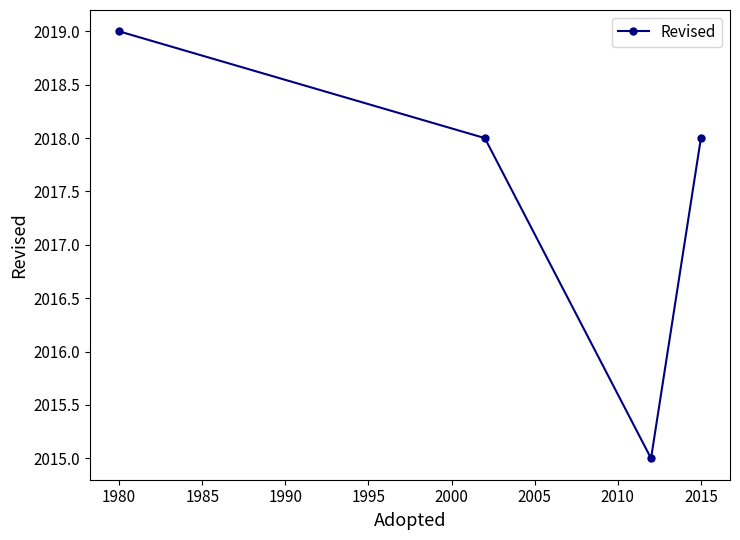

Reading left to right, list all the values displayed in this chart.

2019	2018	2015	2018